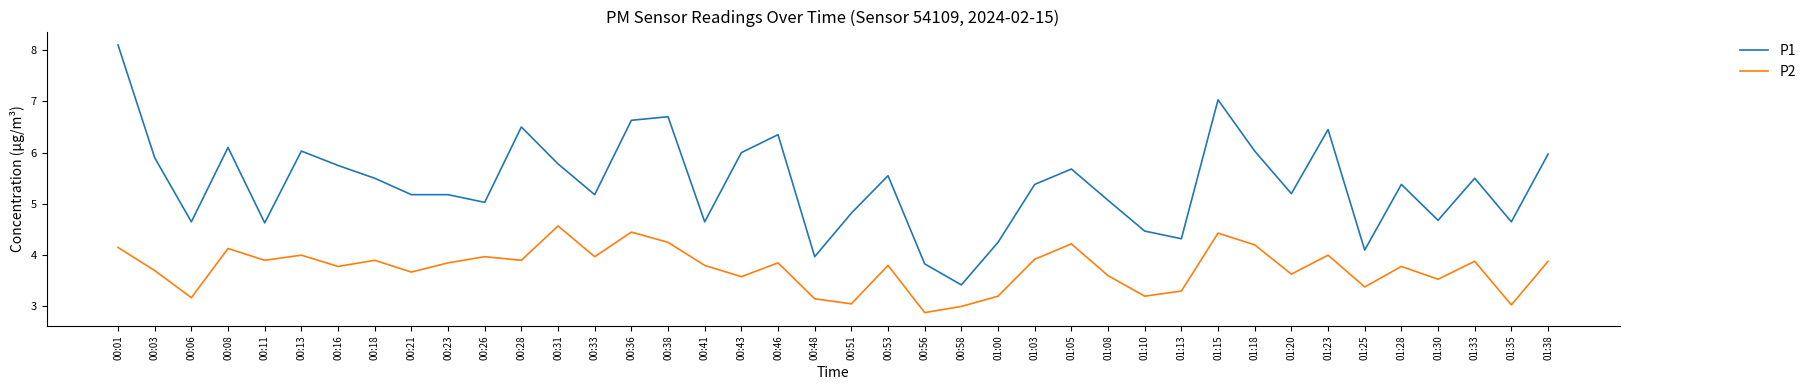

Rank the series by their maximum value, from lowest to highest.

P2, P1